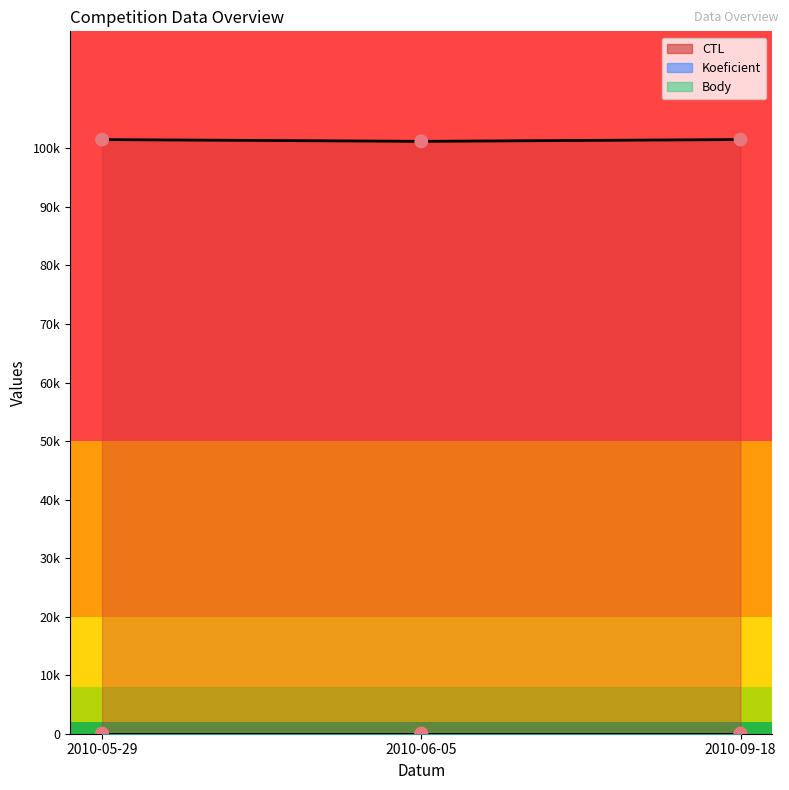

Which series has the largest total across all categories?

CTL